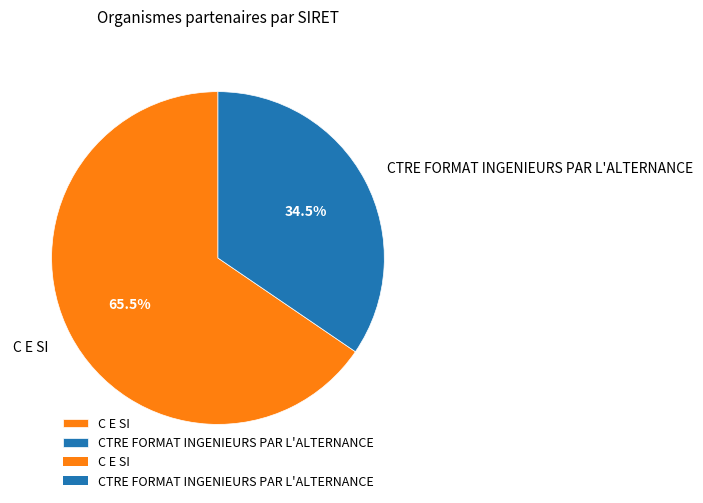

Which slice is the smallest?

CTRE FORMAT INGENIEURS PAR L'ALTERNANCE